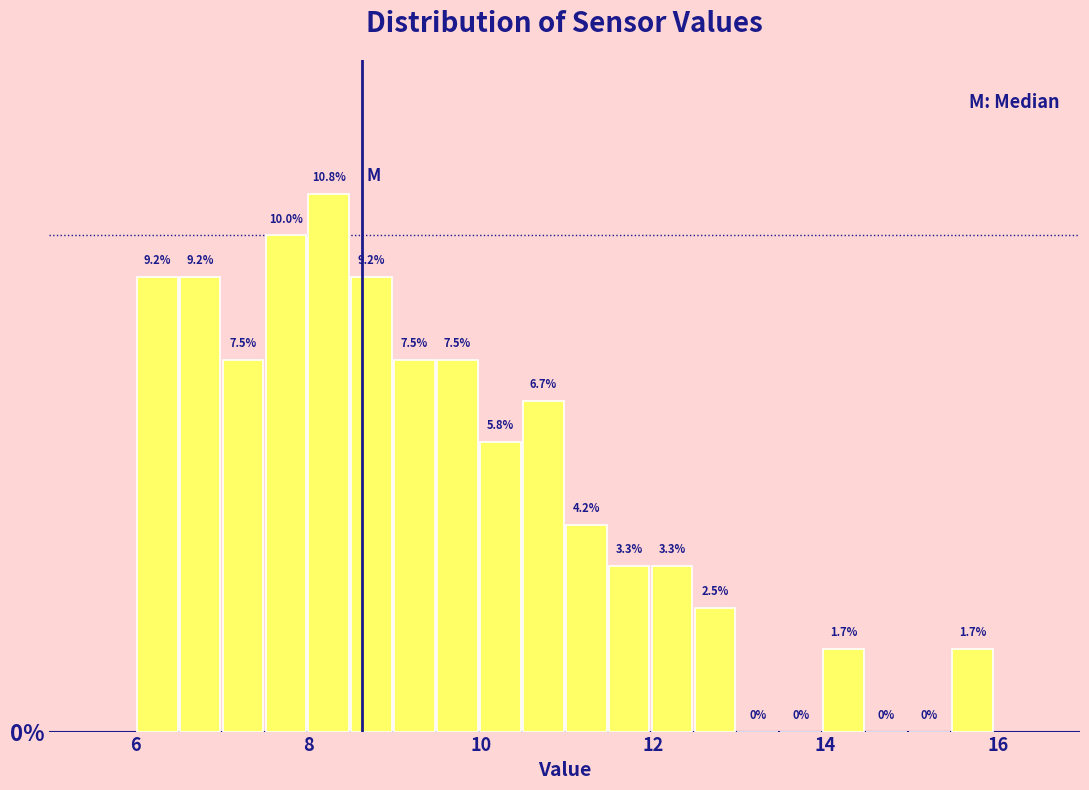

Around what value on the x-axis is the tallest bar? Give the approximate position of its centre, as read against the axis.

8.2